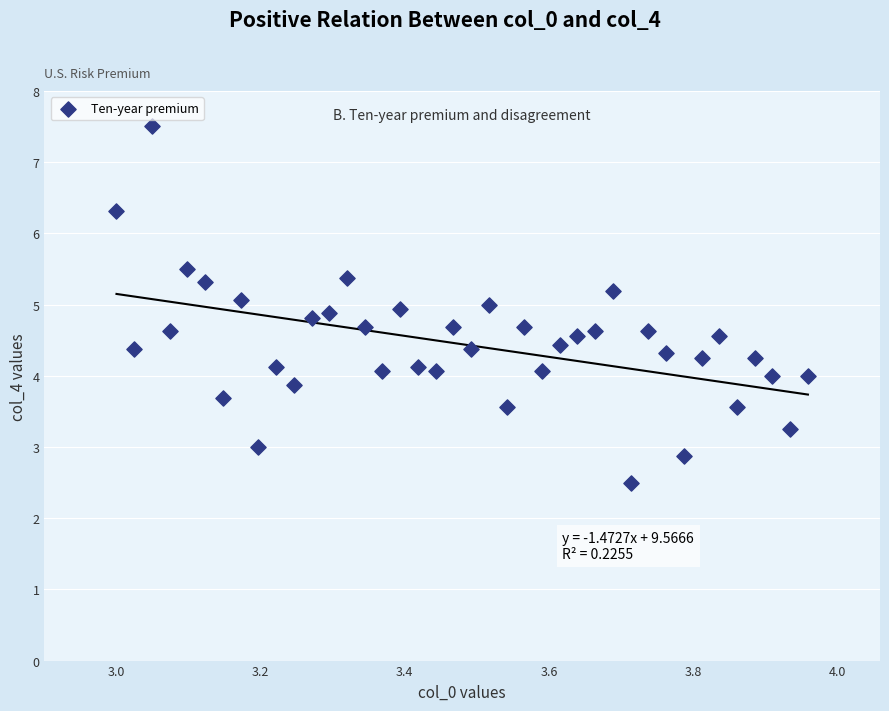

What is the range of X values (max minus min)?

1.0